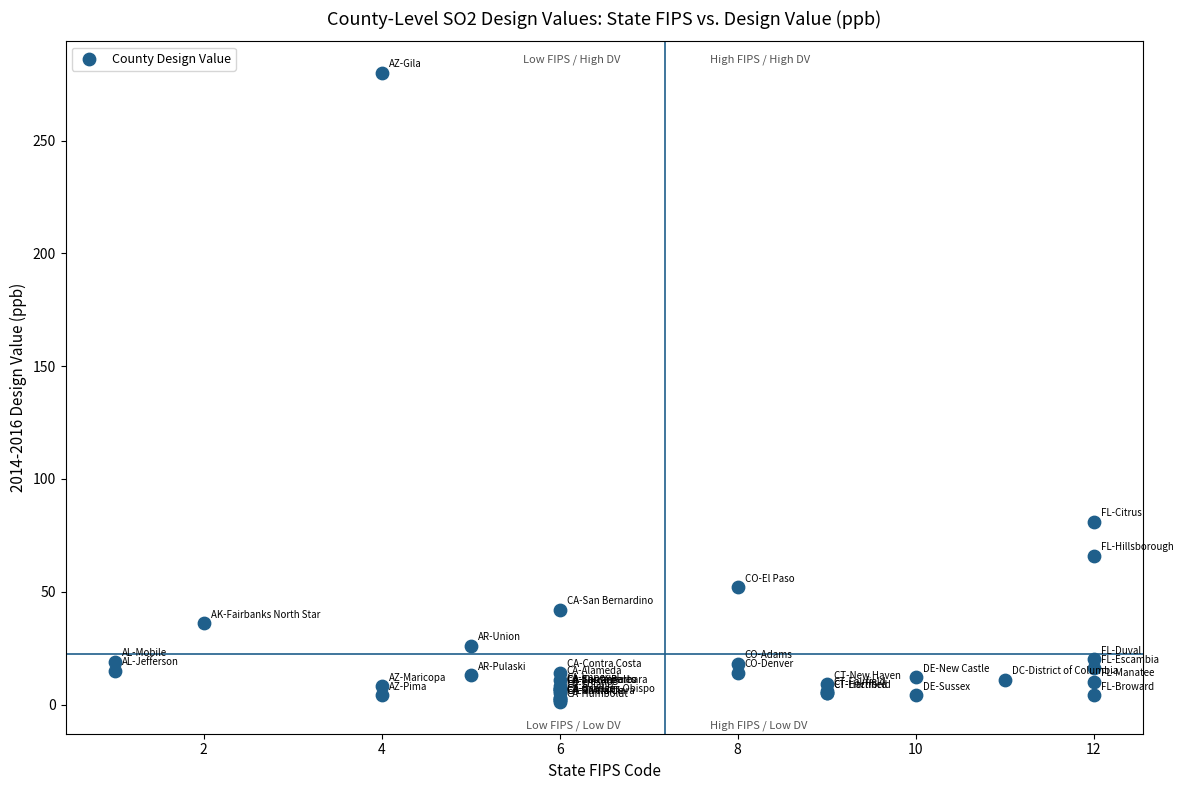

What Y value in the scatter plot is closest to 140?

81